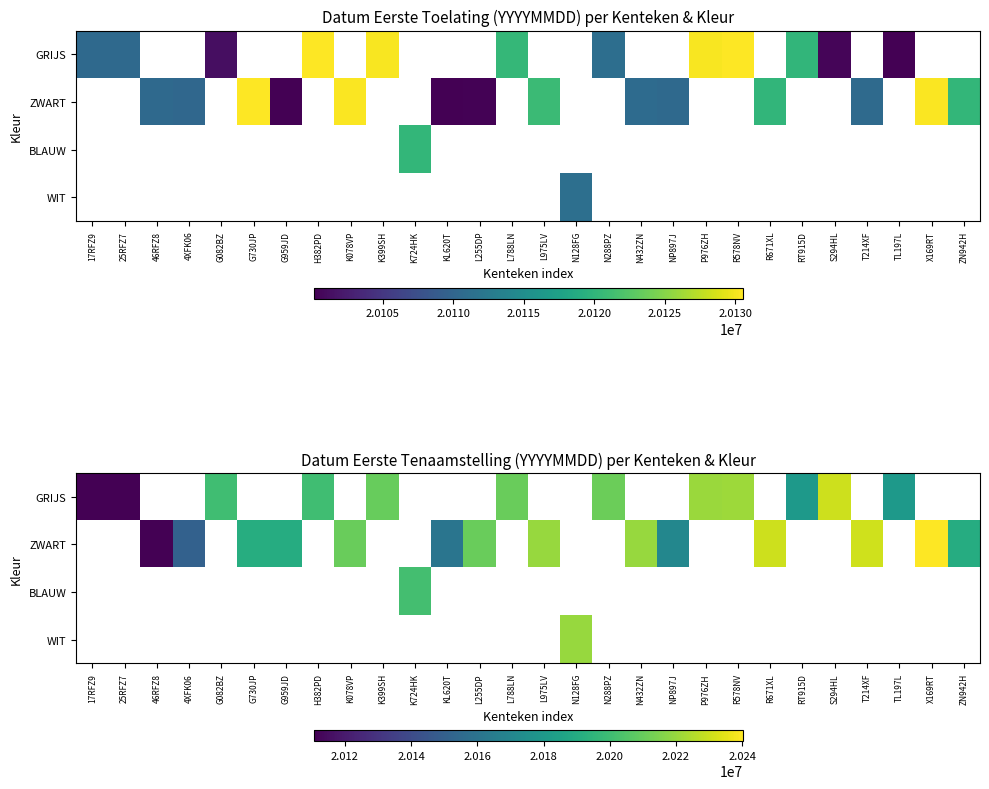

Is it true that WIT equals 20220108.0 at N128FG?

True